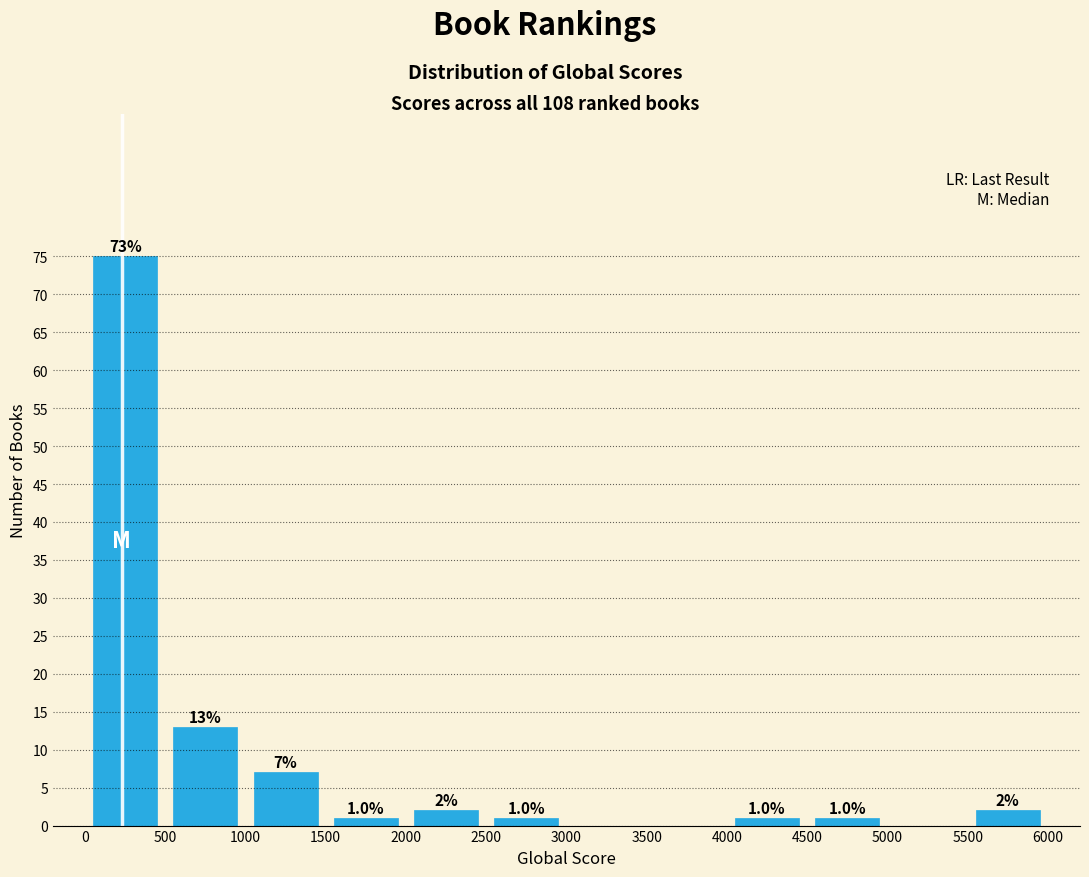

Over which range of the x-axis is the bar tallest?

0 to 500